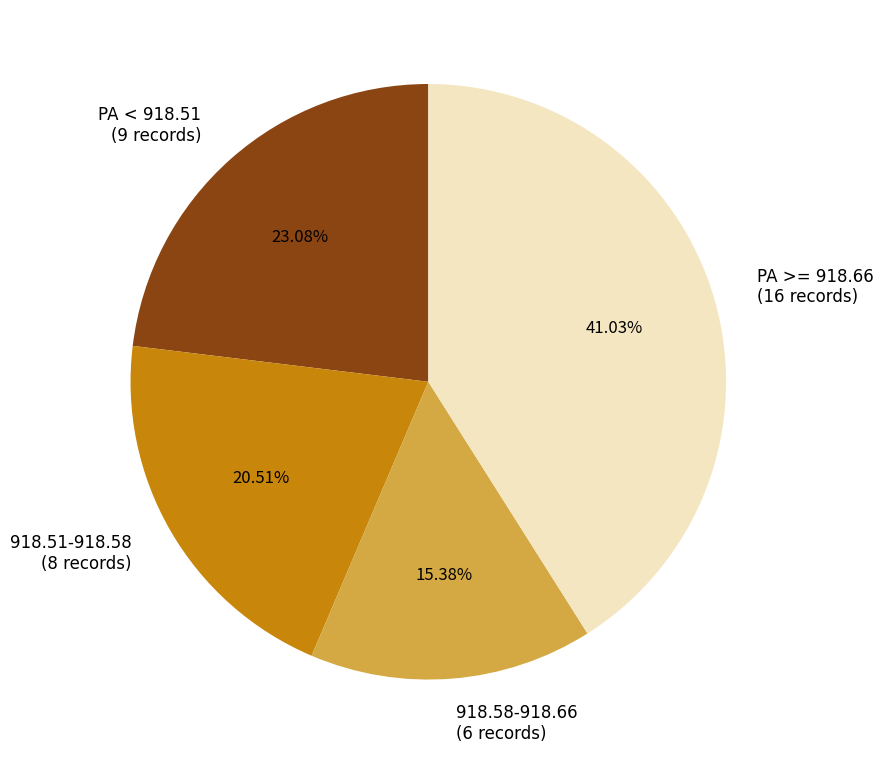

Is there a majority slice in this chart?

No